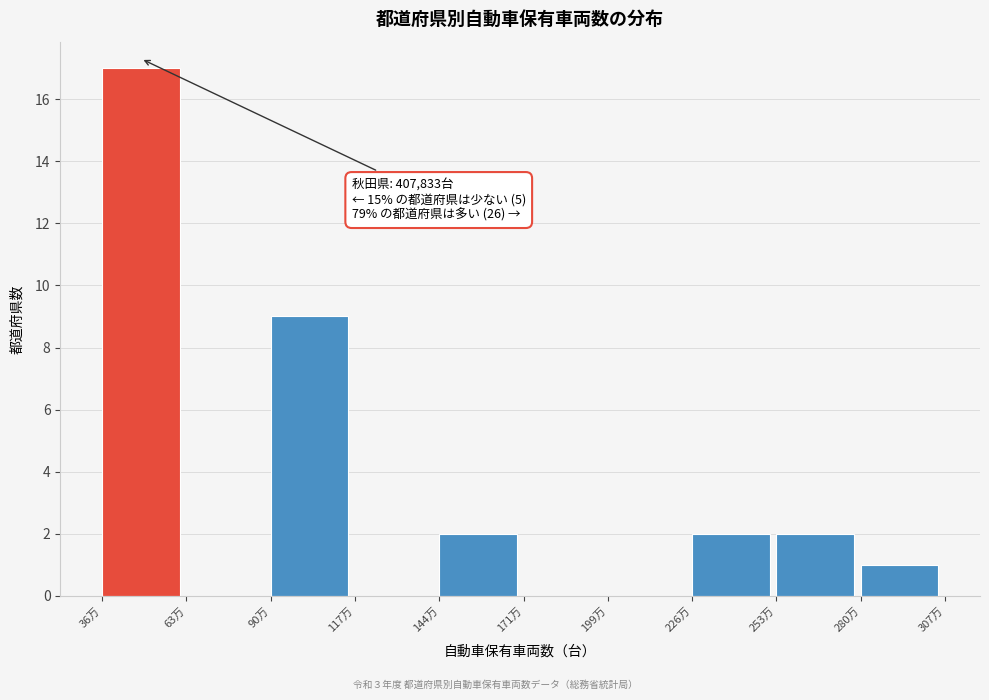

Reading left to right, transcribe all the data shown in this chart.

36万=17	63万=0	90万=9	117万=0	144万=2	171万=0	199万=0	226万=2	253万=2	280万=1